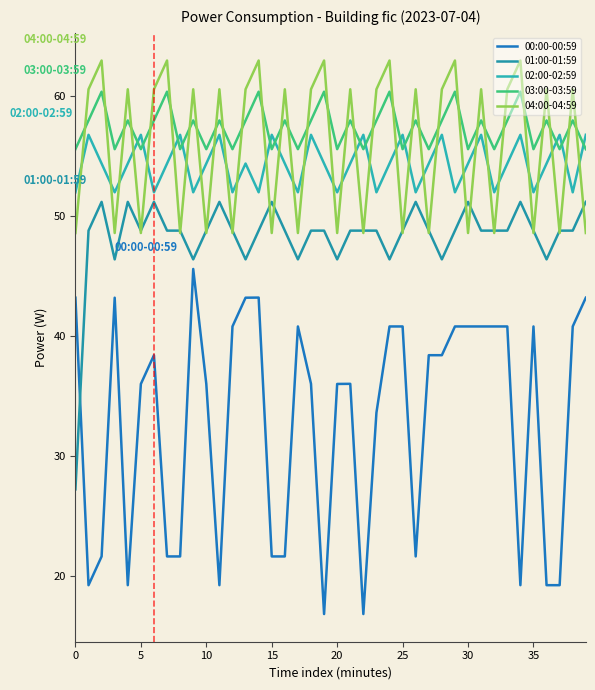

Which series ends up on top after the final intersection of 02:00-02:59 and 03:00-03:59?

02:00-02:59